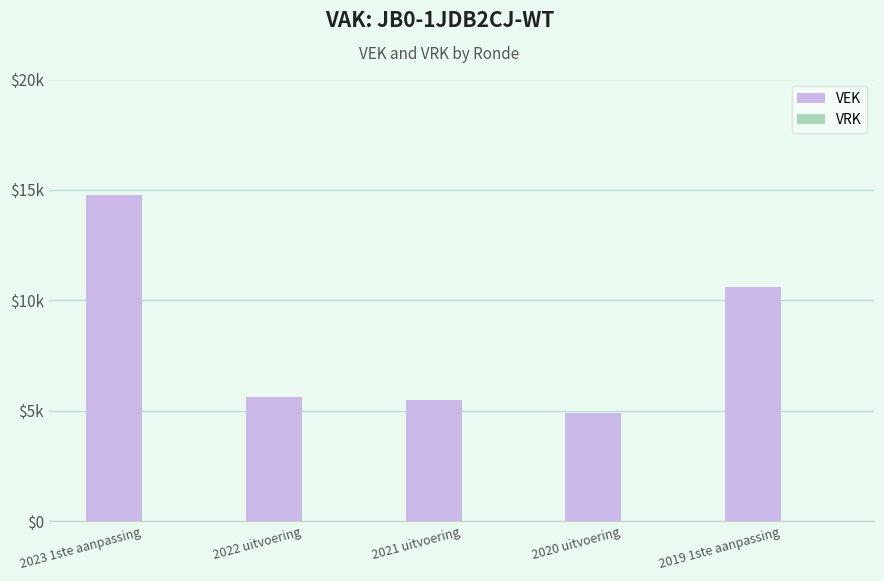

Are the bars horizontal?

No